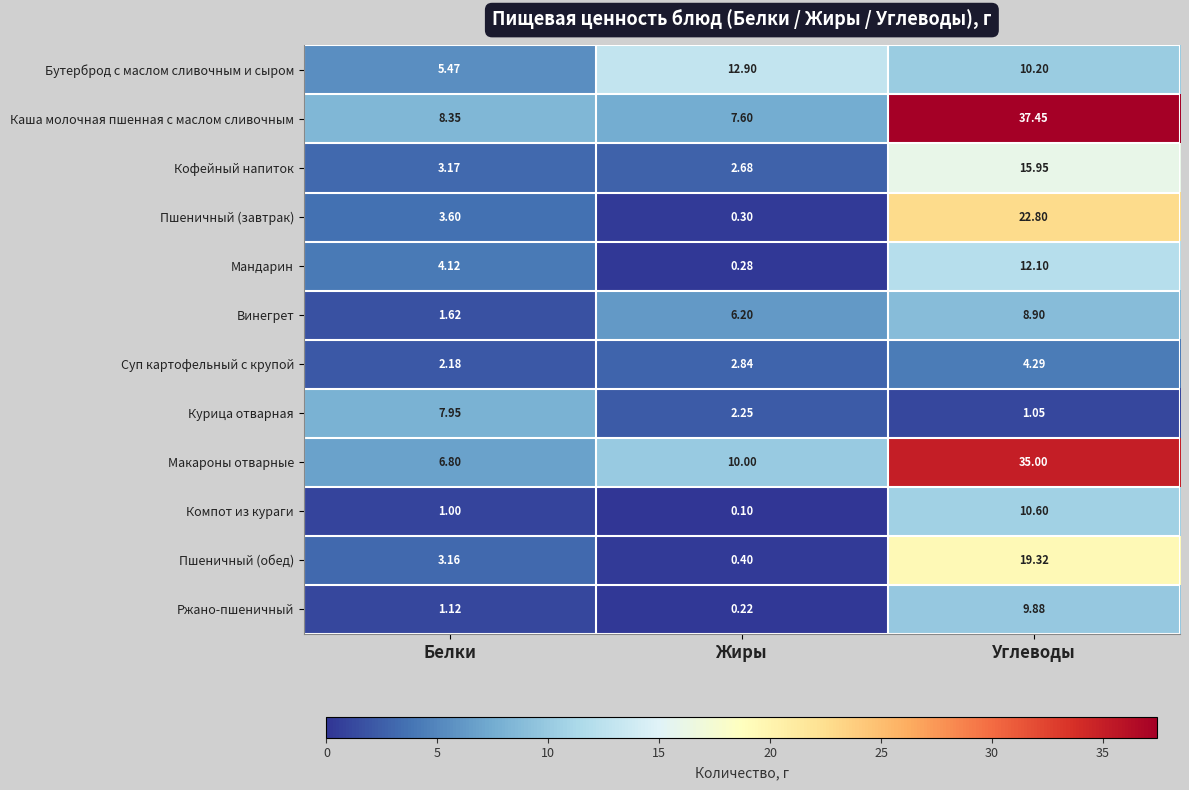

What is the greatest value displayed?

37.5